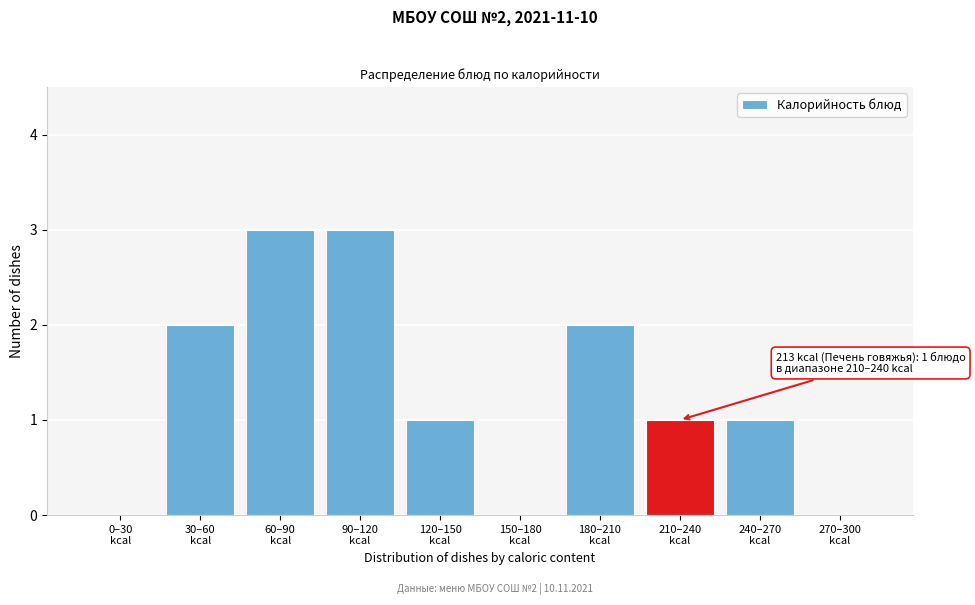

What is the maximum value shown in the chart?

3